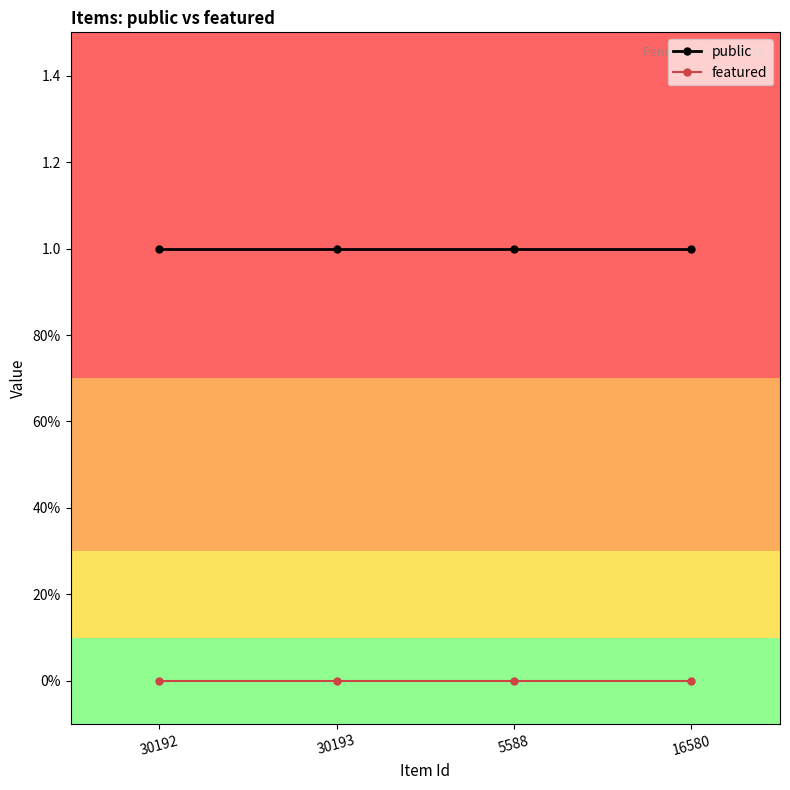

What are all the series names shown in the legend?

public, featured